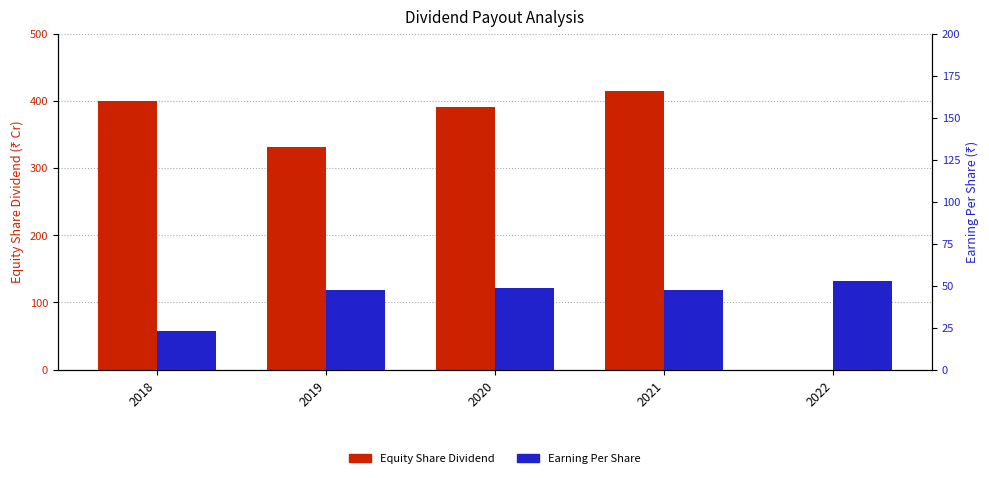

What is the difference between the maximum and minimum values in the Equity Share Dividend series?

414.7